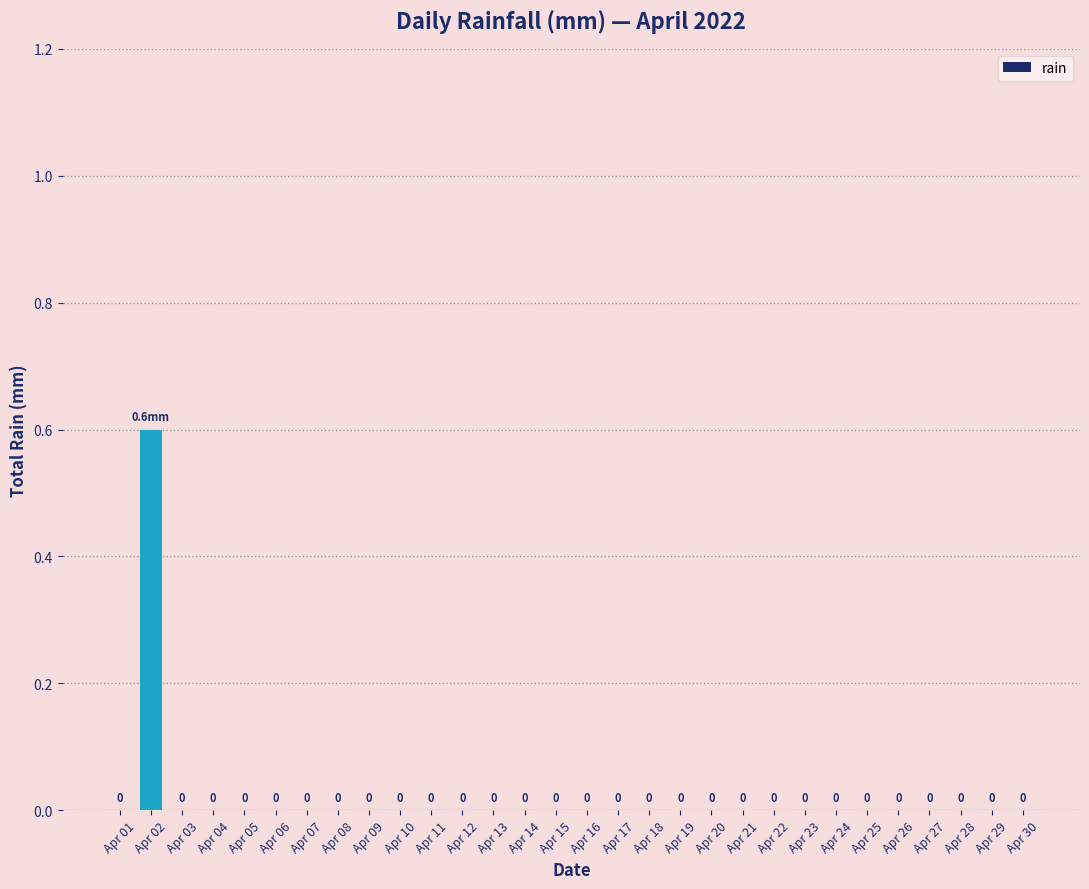

The value at Apr 01 is 0.0. True or false?

True